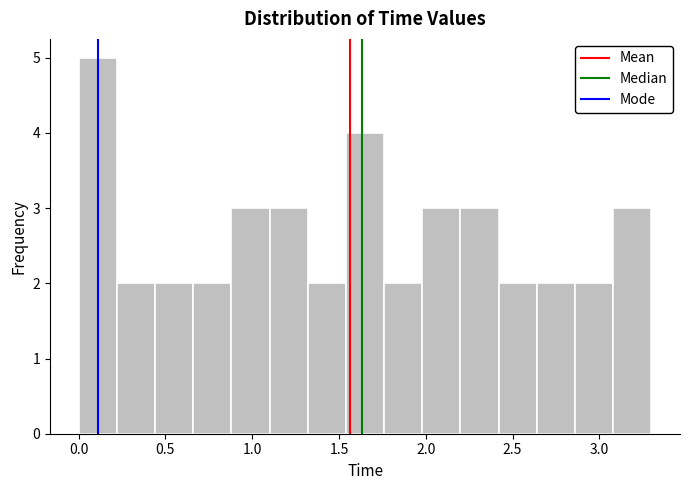

Reading left to right, transcribe this chart: for each bar, give the range it covers on the x-axis and its height. Neither the bar edges nor the heights are printed on the chart, so give them approximately, as read against the axes.

0.00 to 0.22: 5
0.22 to 0.44: 2
0.44 to 0.66: 2
0.66 to 0.88: 2
0.88 to 1.10: 3
1.10 to 1.32: 3
1.32 to 1.54: 2
1.54 to 1.76: 4
1.76 to 1.98: 2
1.98 to 2.20: 3
2.20 to 2.42: 3
2.42 to 2.64: 2
2.64 to 2.86: 2
2.86 to 3.08: 2
3.08 to 3.30: 3